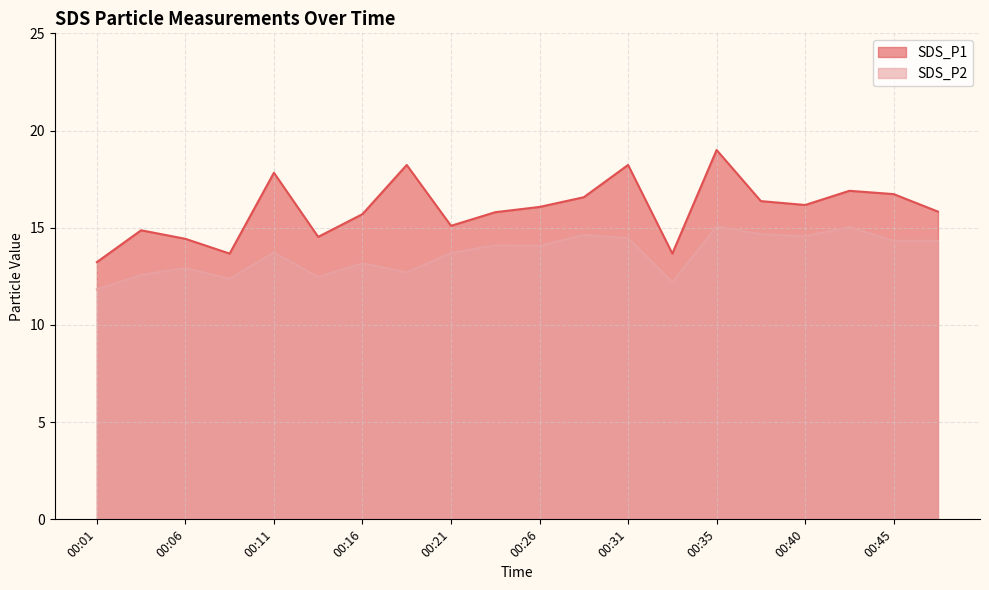

In SDS_P1, how many points are lower than both neighbors (excluding endpoints)?

5